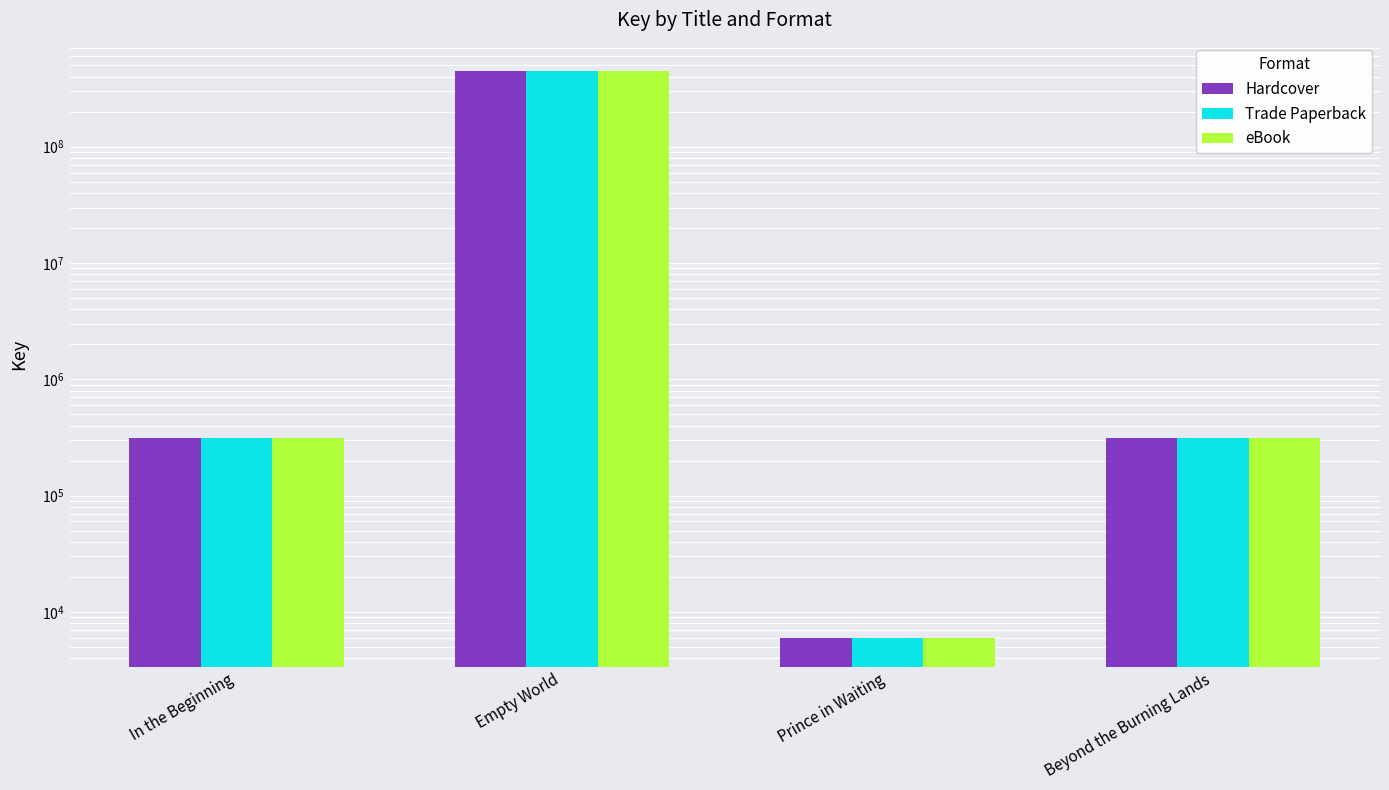

What is the smallest value displayed?

5899